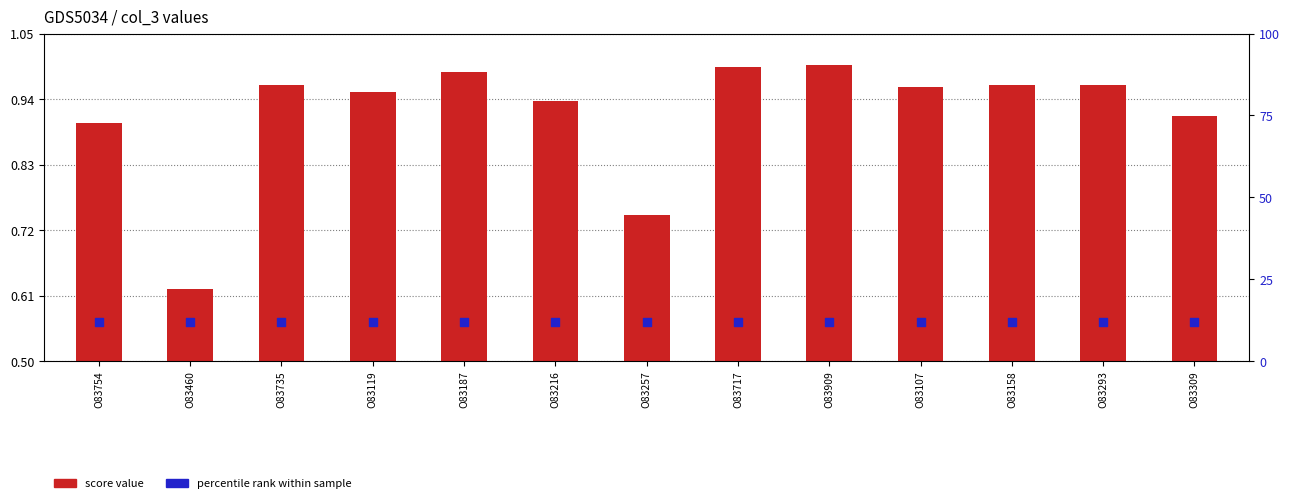

What is the total value across all series at O83293?

1.5